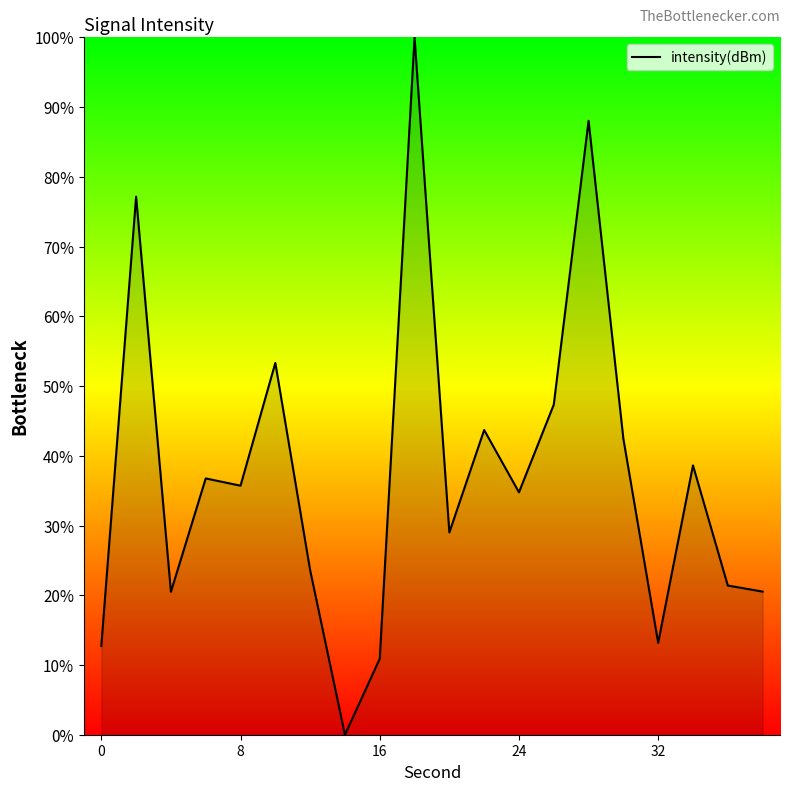

What is the greatest value displayed?

100.0